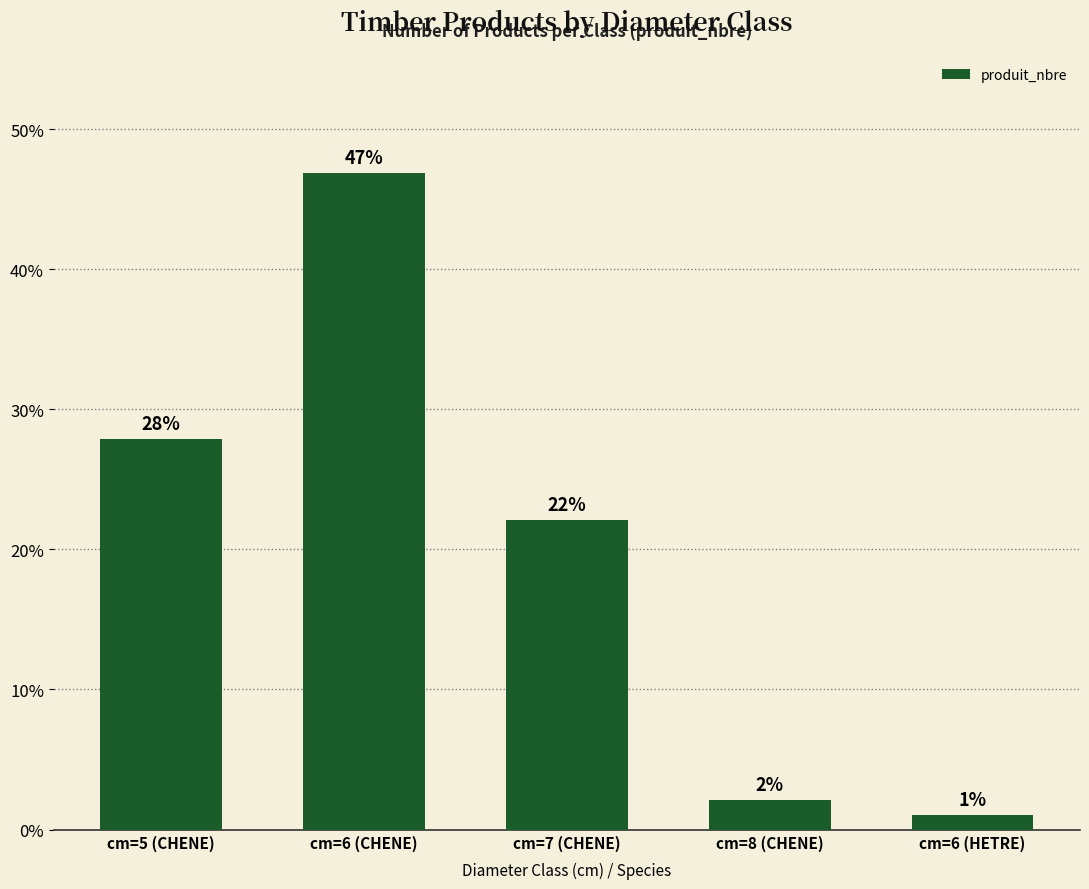

Rank the categories by value from highest to lowest.

cm=6 (CHENE), cm=5 (CHENE), cm=7 (CHENE), cm=8 (CHENE), cm=6 (HETRE)